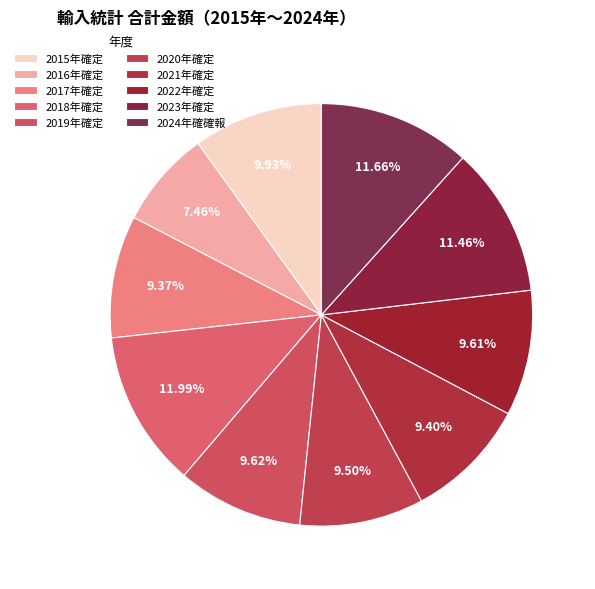

How many slices are in this pie chart?

10